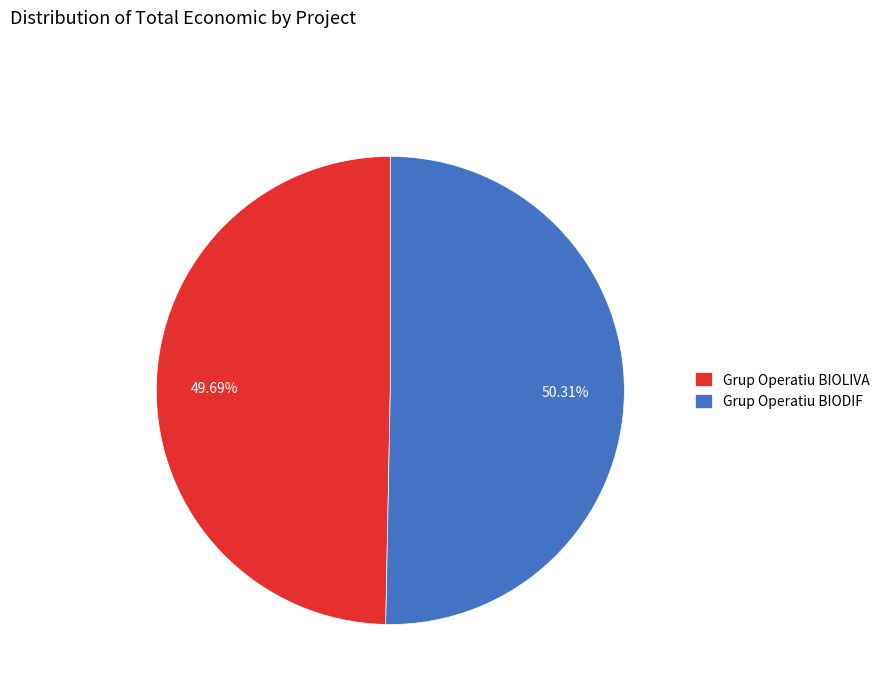

Which slice represents more than half of the pie?

Grup Operatiu BIODIF